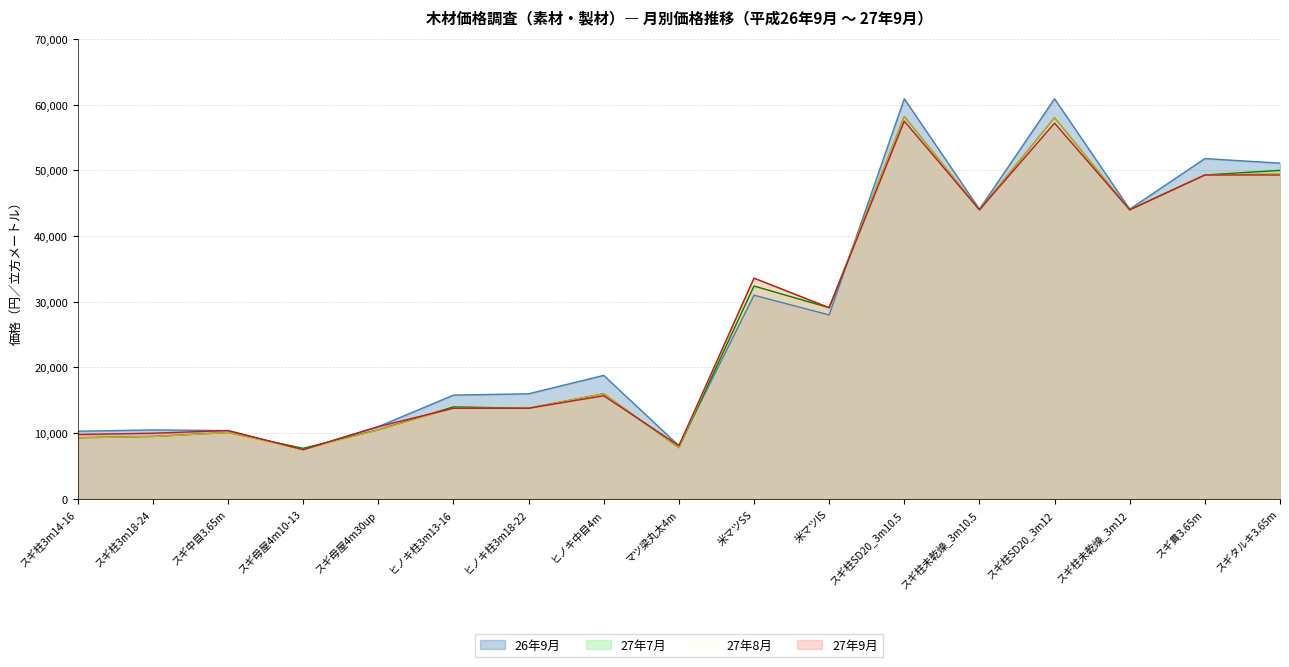

Does the chart have visible grid lines?

Yes